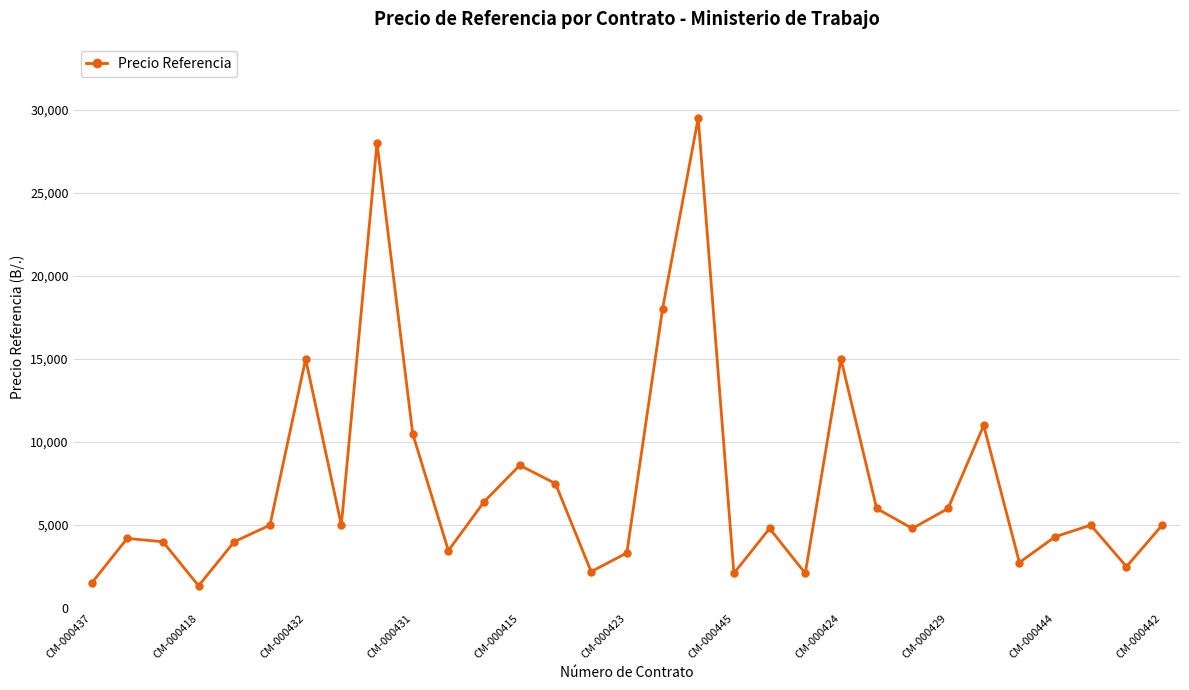

What is the difference between the maximum and minimum values?

28150